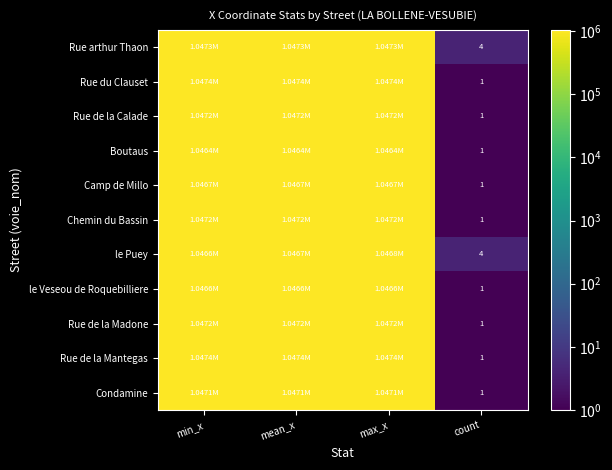

At mean_x, list the series in order from smallest to largest.

Boutaus, le Veseou de Roquebilliere, Camp de Millo, le Puey, Condamine, Chemin du Bassin, Rue de la Madone, Rue de la Calade, Rue arthur Thaon, Rue de la Mantegas, Rue du Clauset